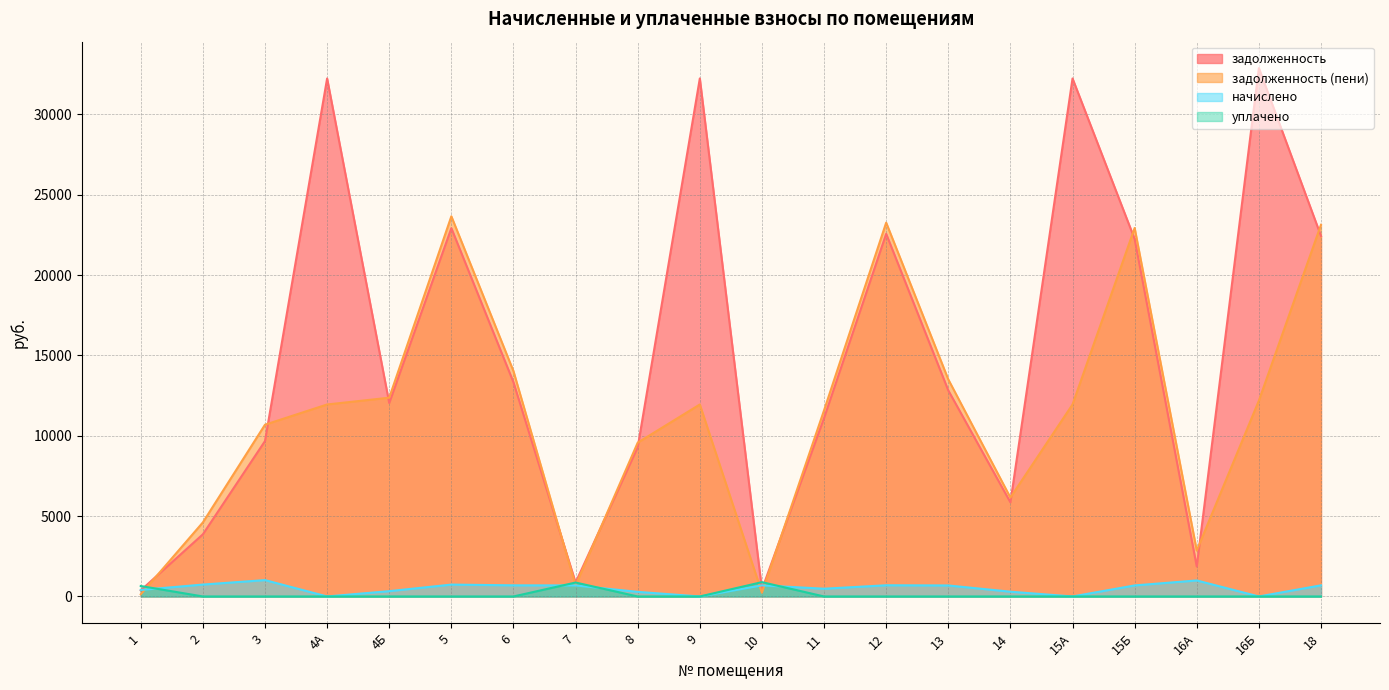

Where is уплачено nearest to the value 445?

1